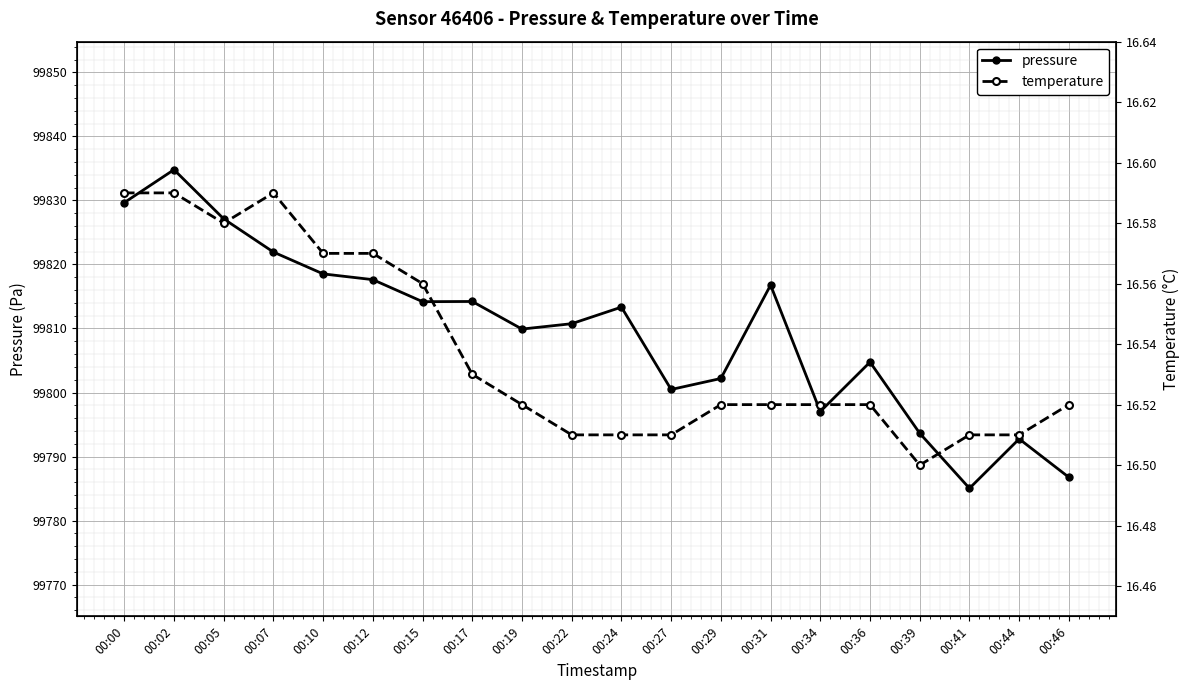

The value of temperature at 00:27 is 16.5. True or false?

True